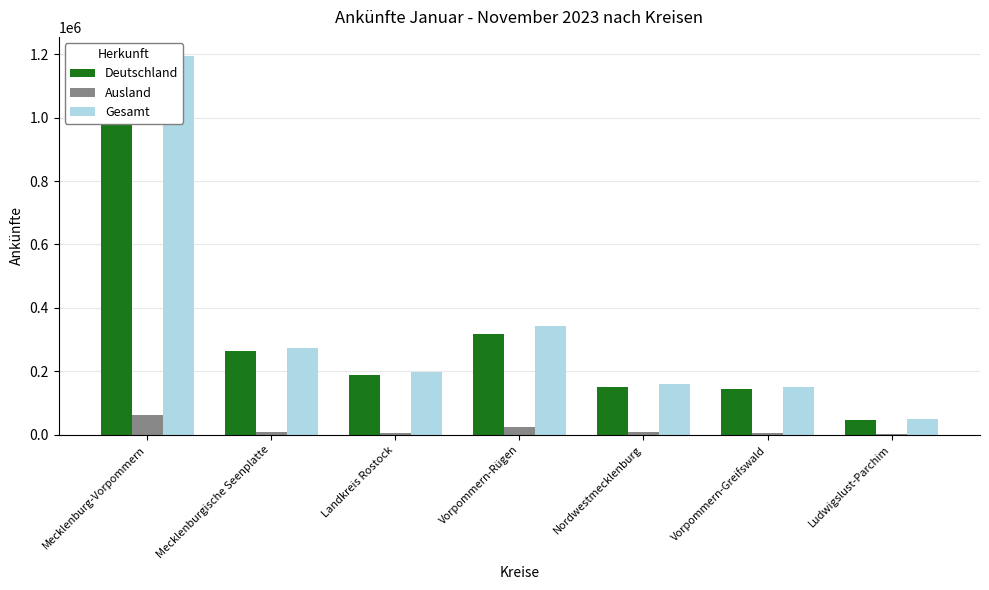

Is it true that Ausland equals 14098 at Mecklenburgische Seenplatte?

False